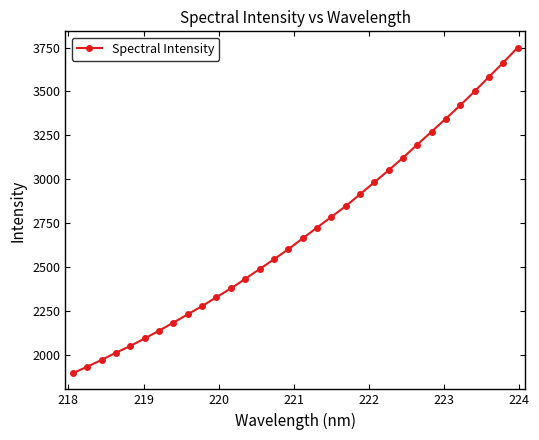

What is the smallest value displayed?

1896.9